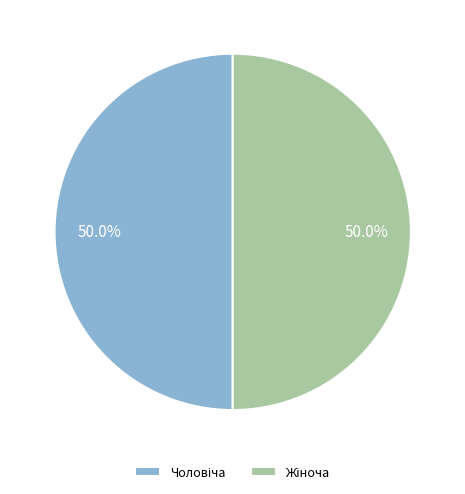

How many slices are in this pie chart?

2